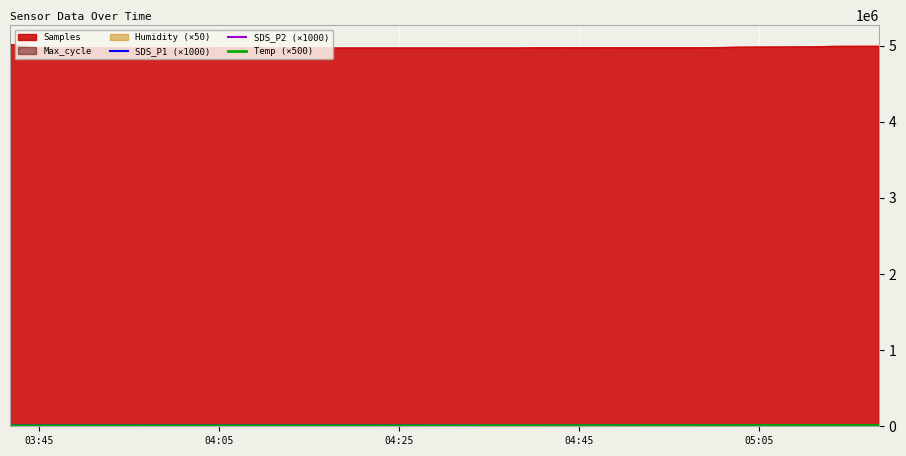

Which series has the largest total across all categories?

Samples